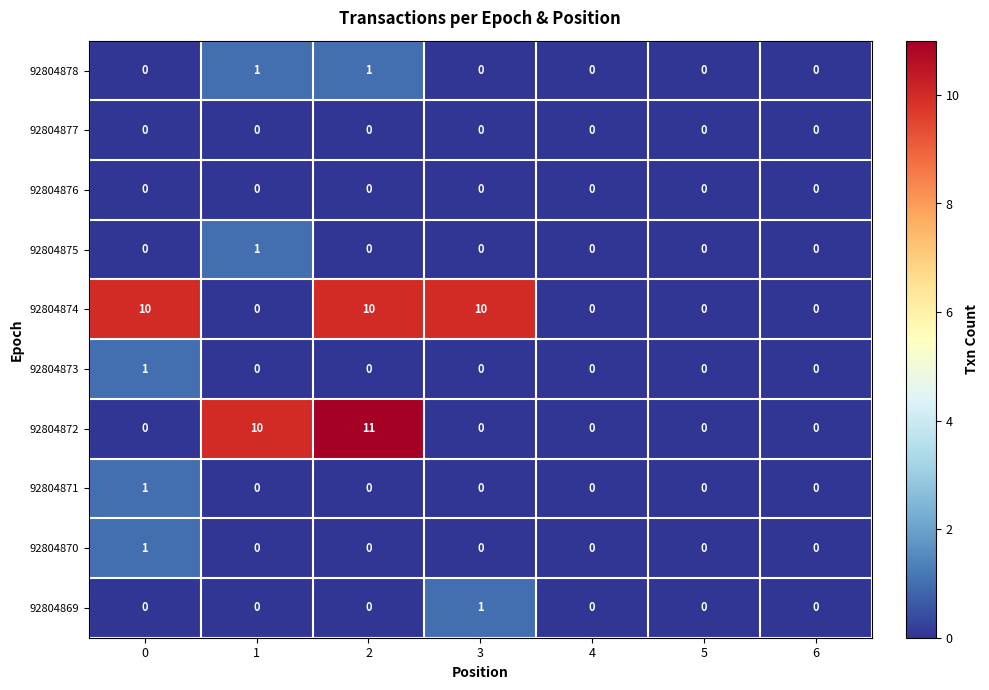

Which series has the widest spread of values?

92804872